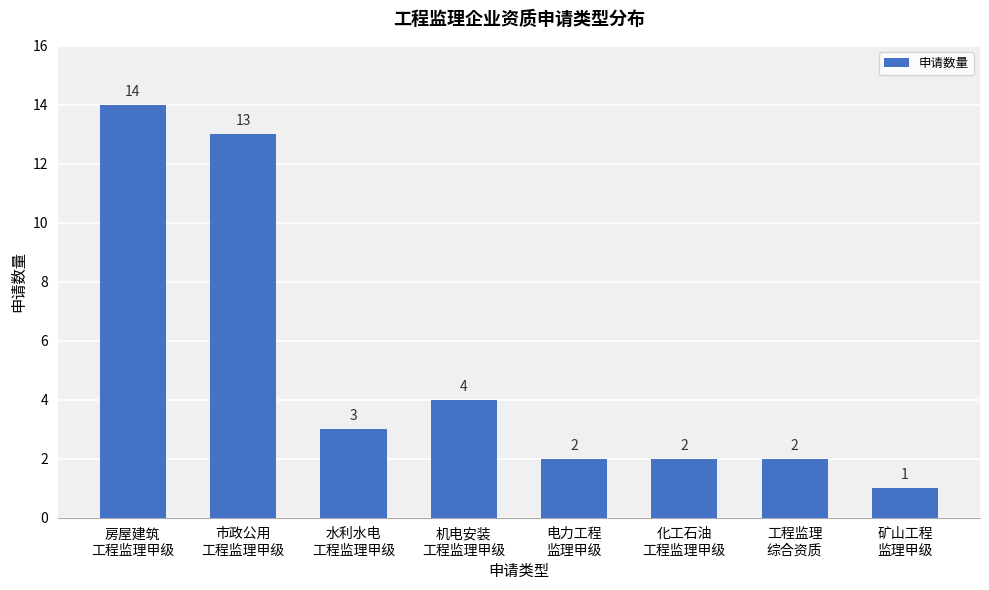

Reading left to right, extract all data points from this chart.

14	13	3	4	2	2	2	1